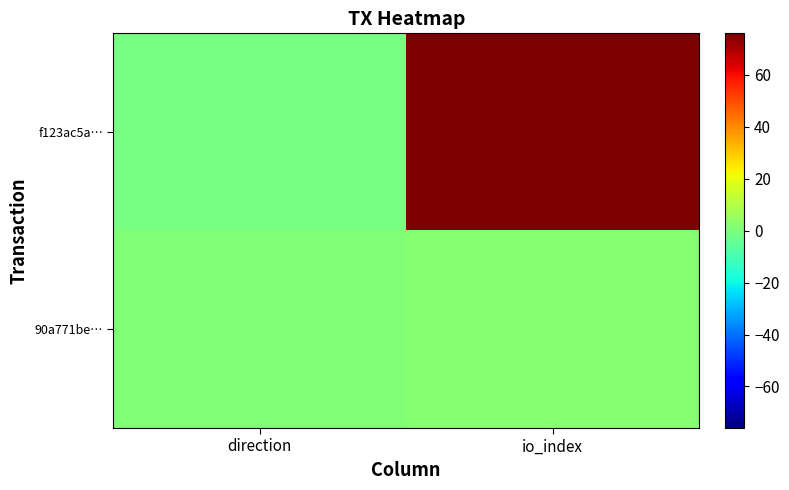

Which series has the largest total across all categories?

f123ac5a…